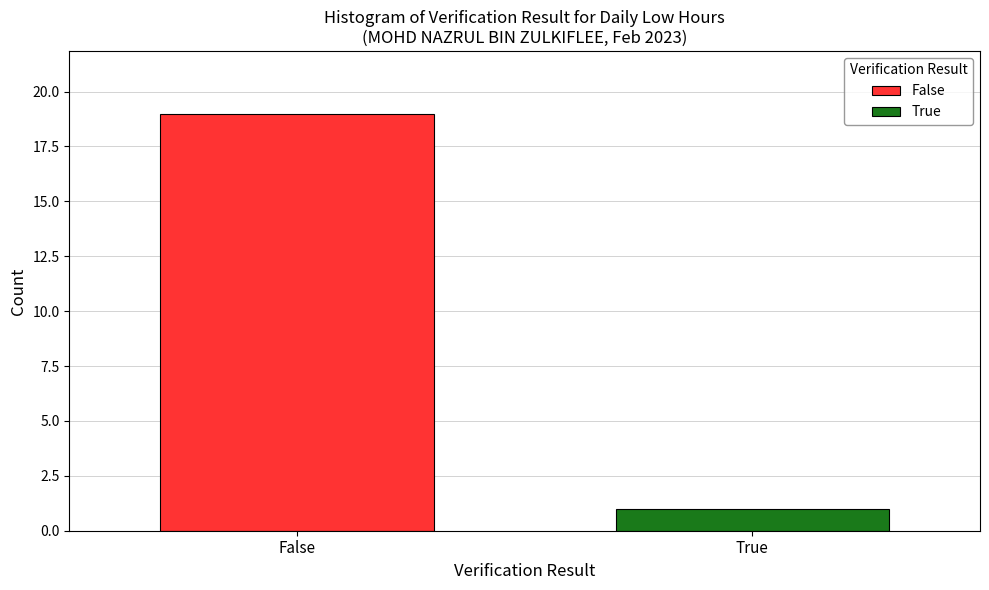

Which series has the widest spread of values?

False